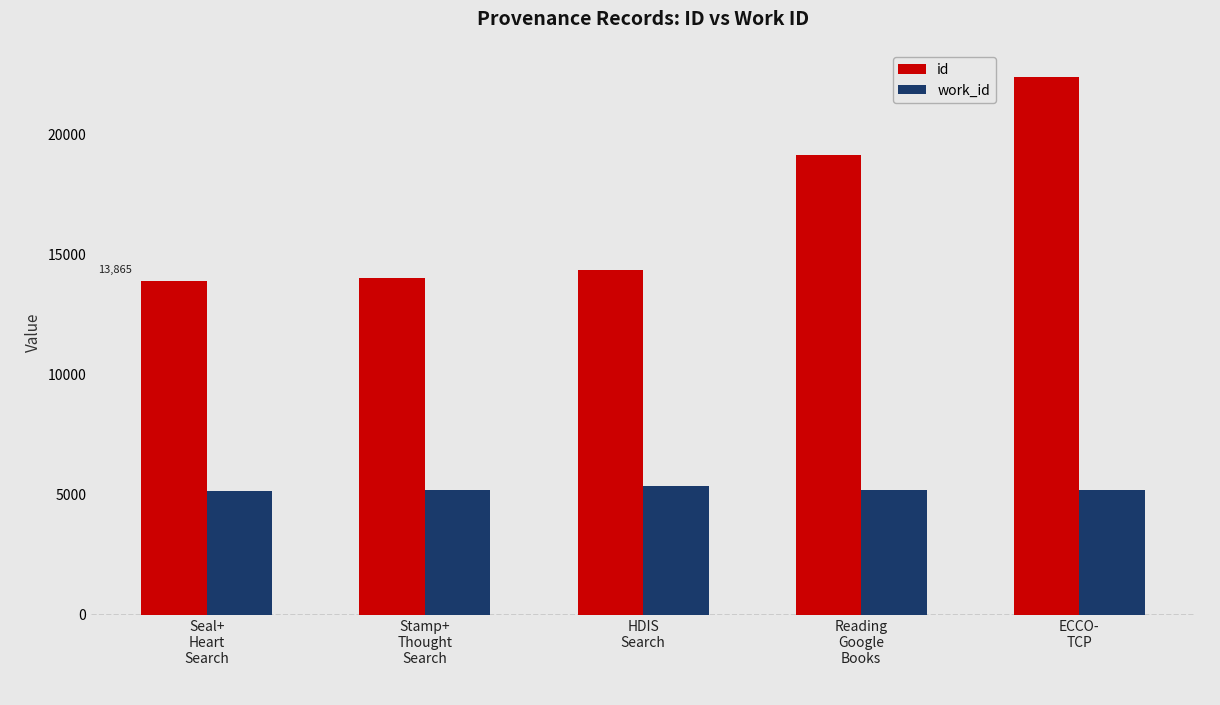

Is the value of work_id at Stamp+
Thought
Search greater than the value of id at HDIS
Search?

No